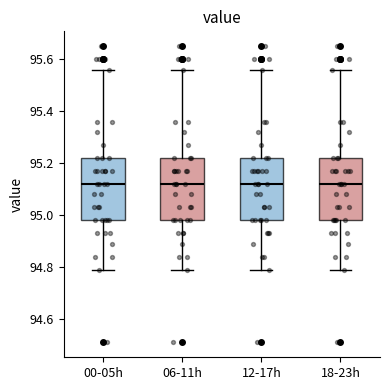

Reading left to right, read every box against the y-axis: the position of its median line, the range the box covers, and the ends of its whiskers. The values are not printed on the chart, so give them approximately, as read against the axis.

00-05h: median 95.12, box 94.98 to 95.22, whiskers 94.80 to 95.56
06-11h: median 95.12, box 94.98 to 95.22, whiskers 94.80 to 95.56
12-17h: median 95.12, box 94.98 to 95.22, whiskers 94.80 to 95.56
18-23h: median 95.12, box 94.98 to 95.22, whiskers 94.80 to 95.56